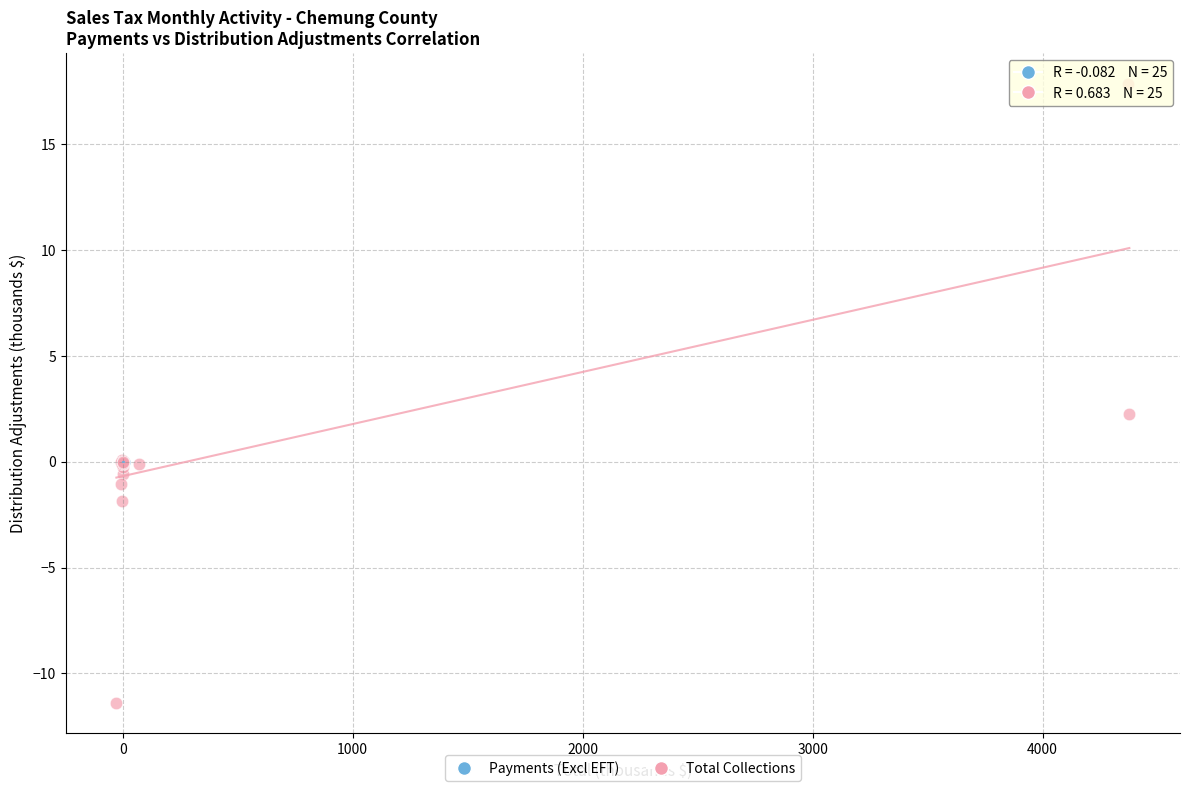

Which series reaches the minimum Y coordinate?

Total Collections